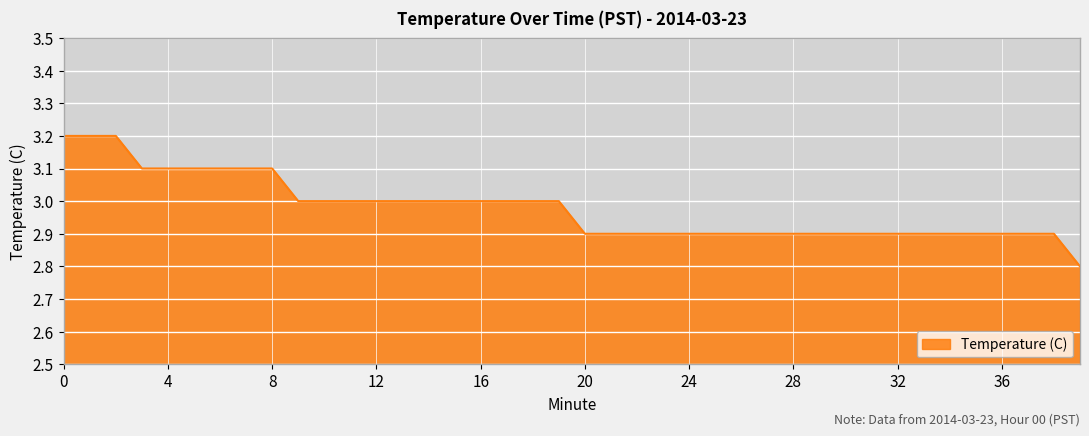

What is the smallest value displayed?

2.8